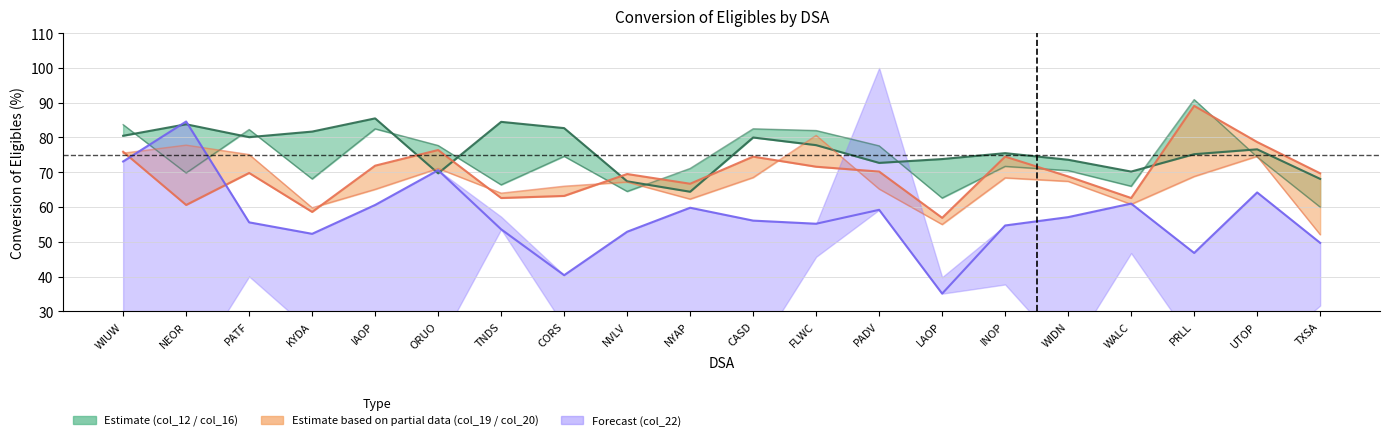

What position from the left is WIDN?

16